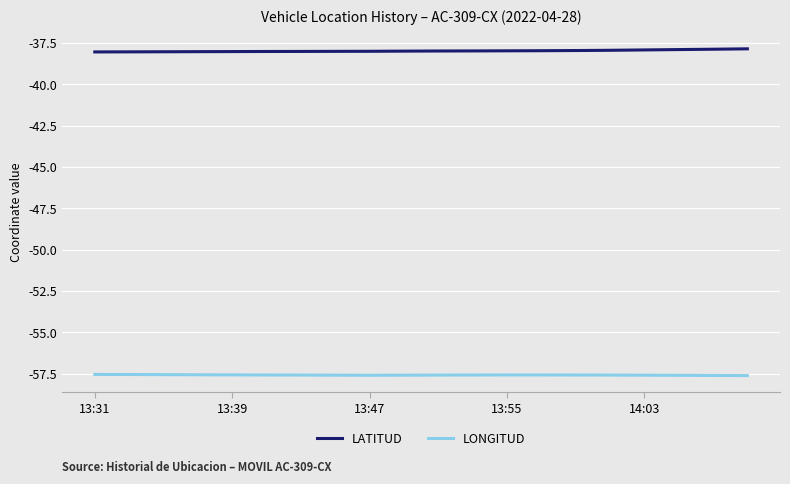

Which series has the largest total across all categories?

LATITUD